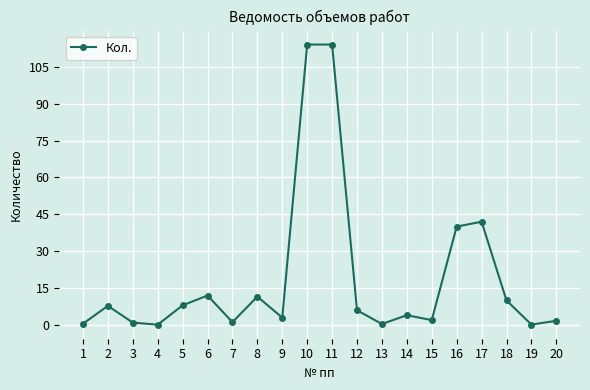

What is the approximate value at 14?

4.0